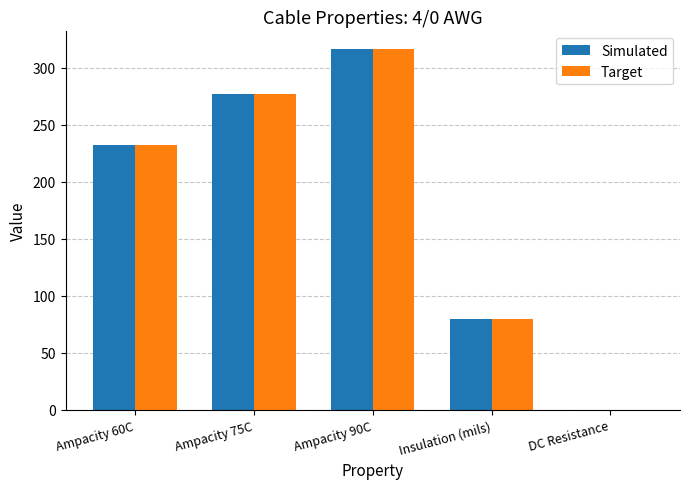

How many Target values are between 80 and 277?

3